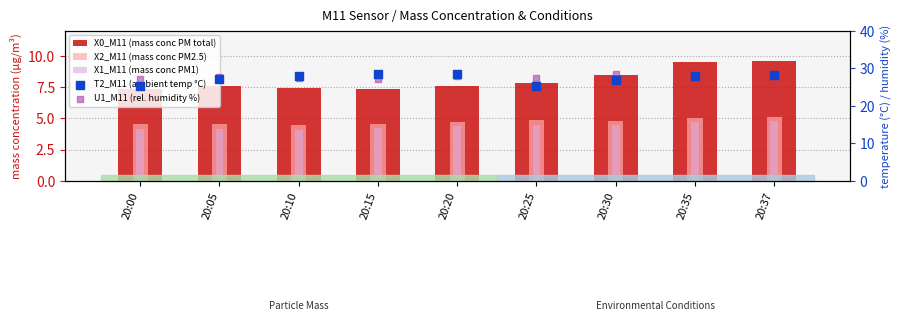

Which series reaches the minimum Y coordinate?

X1_M11 (mass conc PM1)